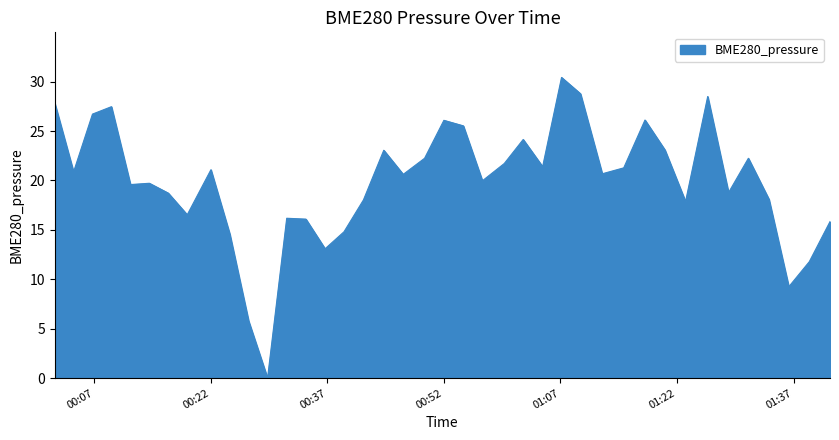

What is the maximum value shown in the chart?

30.4